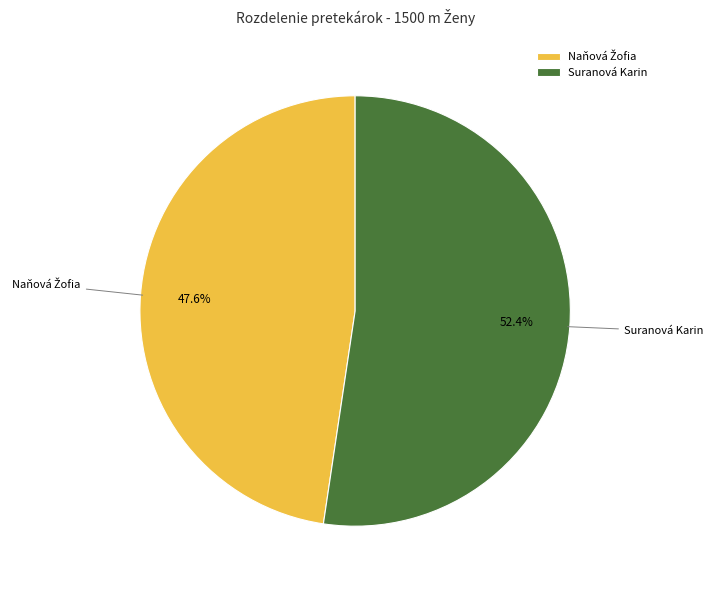

Which slice represents more than half of the pie?

Suranová Karin